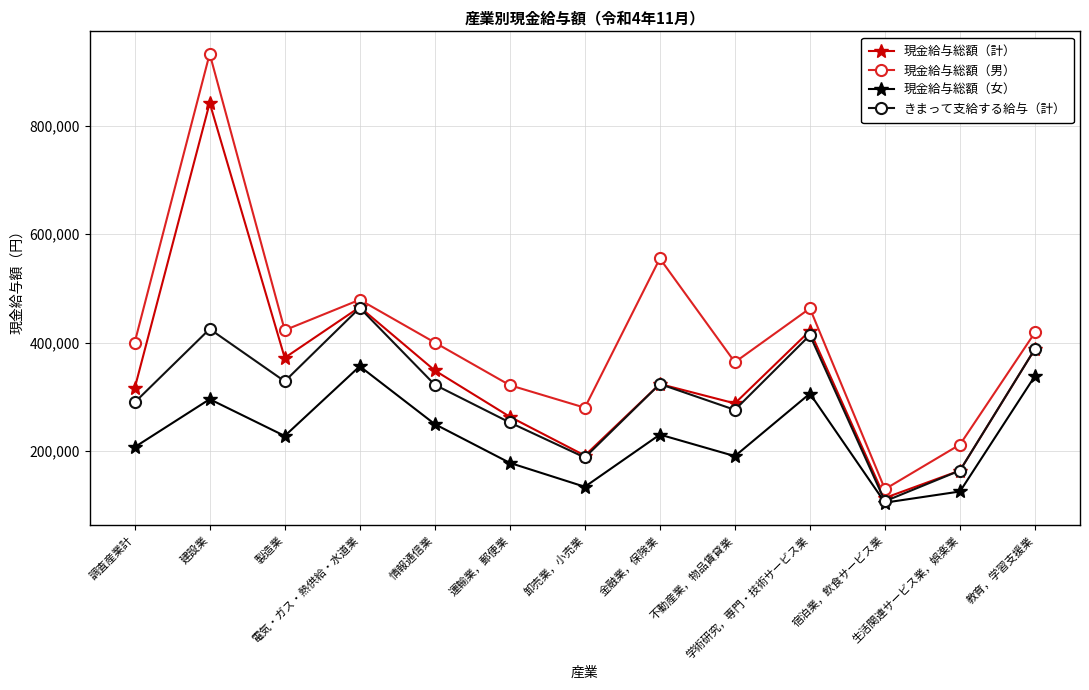

Rank the series by their average value, from highest to lowest.

現金給与総額（男）, 現金給与総額（計）, きまって支給する給与（計）, 現金給与総額（女）